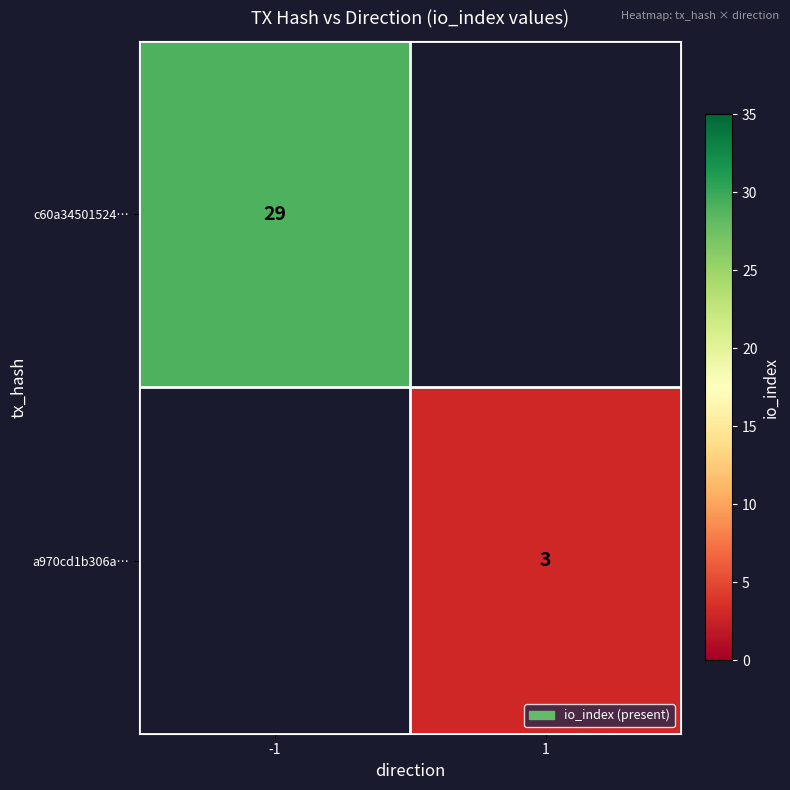

Count the number of categories in the chart.

2